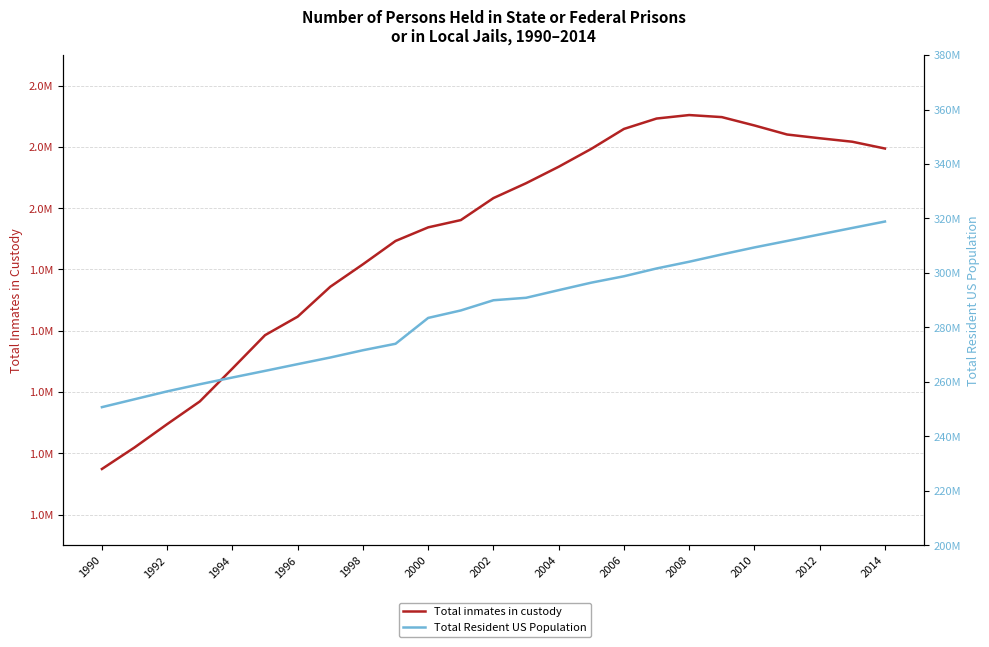

Does the chart display data point markers on the line(s)?

No